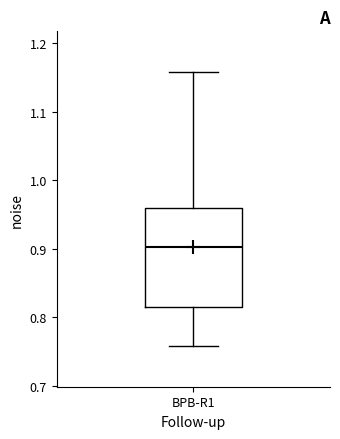

Read this box plot against the y-axis: the position of the median line, the range covered by the box, and the ends of both whiskers. The values are not printed on the chart, so give them approximately, as read against the axis.

median 0.90, box 0.81 to 0.96, whiskers 0.76 to 1.16